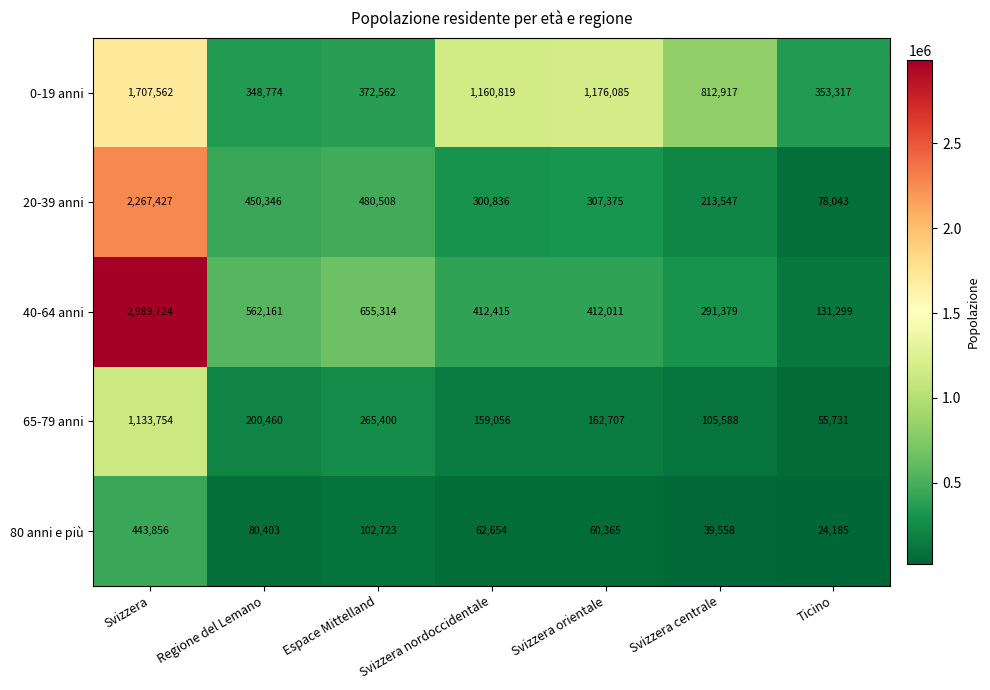

Which series has the largest total across all categories?

0-19 anni